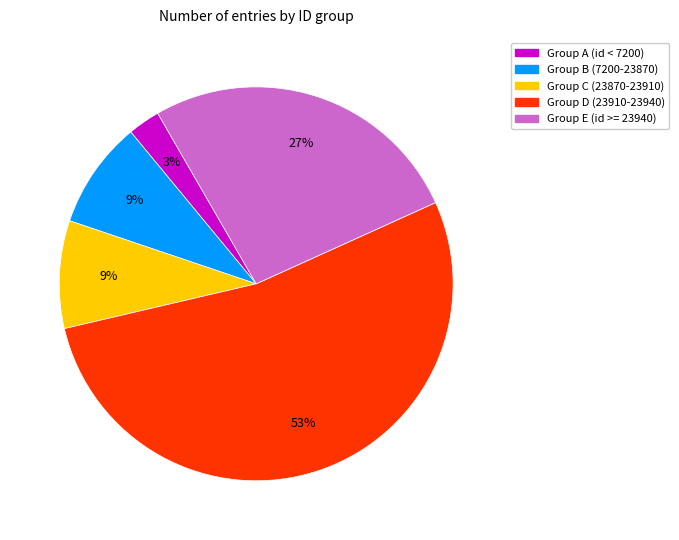

Is there any slice that represents more than half of the pie?

Yes